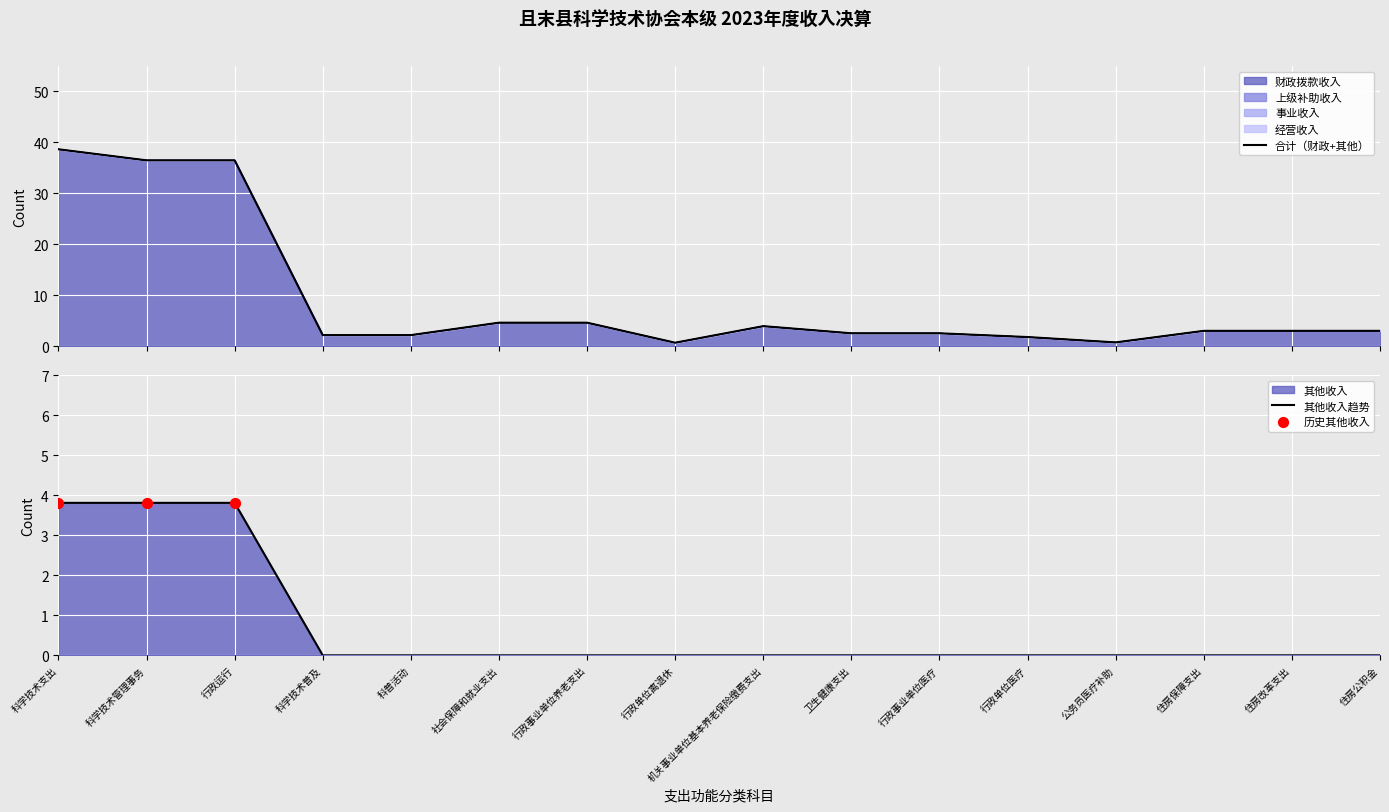

What is the total value across all series at 住房改革支出?

3.0